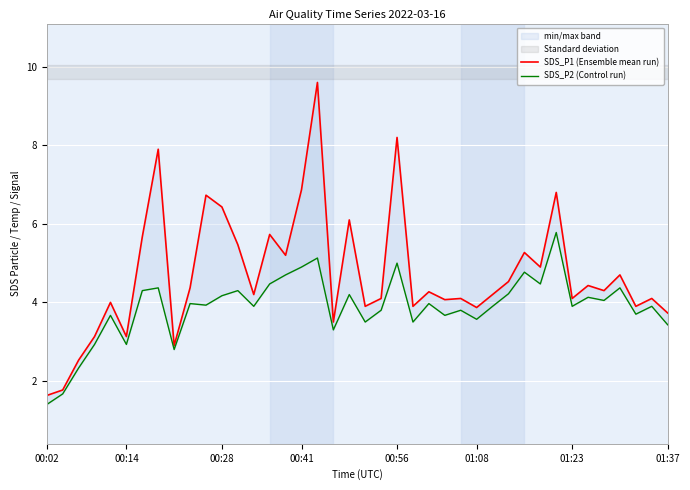

What is the spread (max minus min) of values at 00:14?

0.2